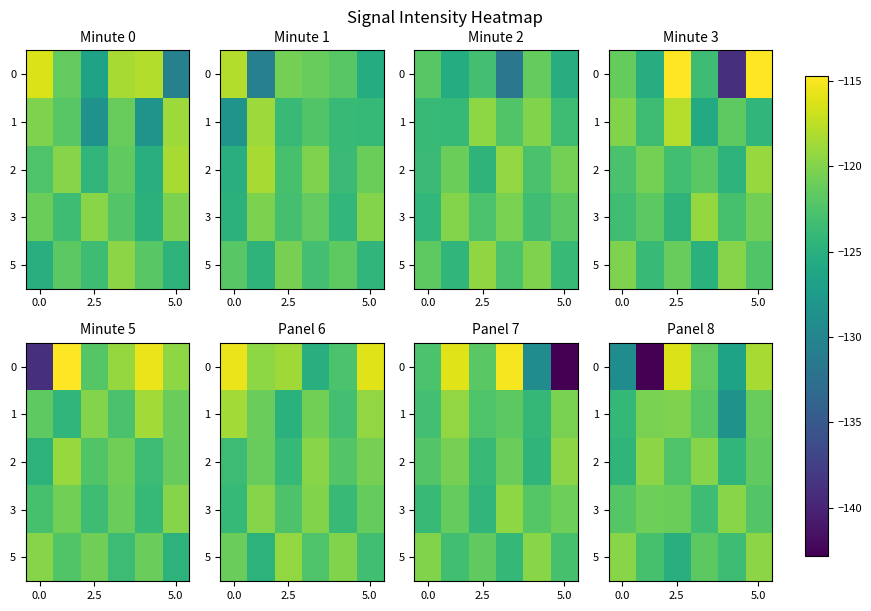

What is the difference between the maximum and minimum values in the 2 series?

4.8